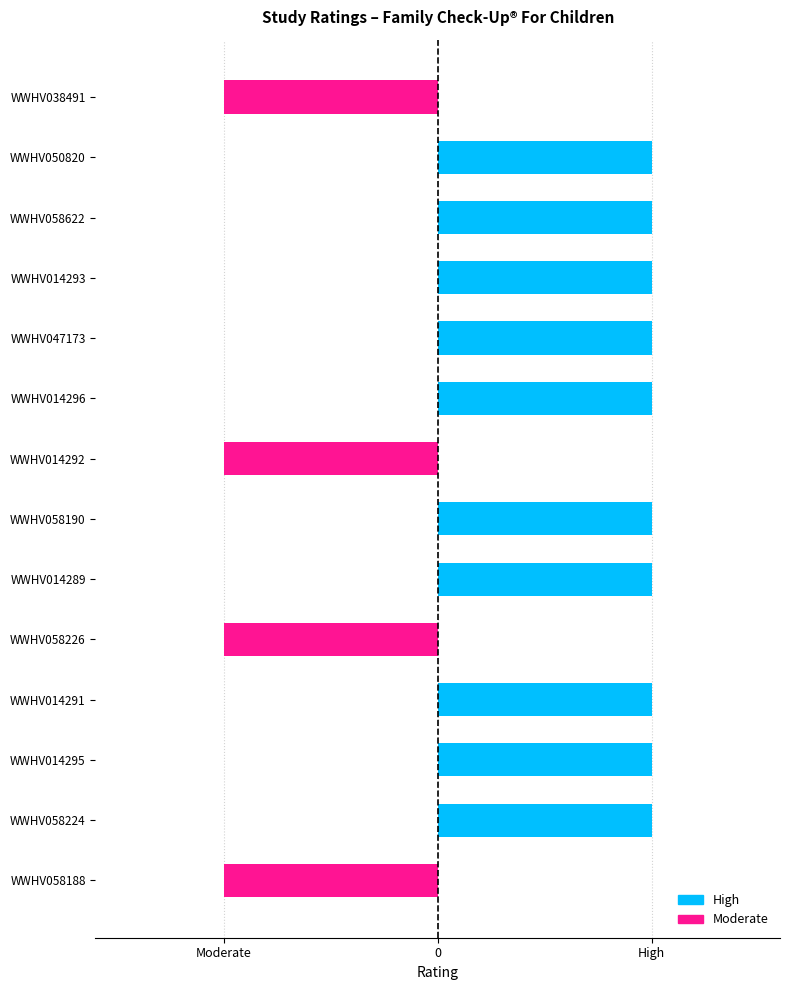

What is the greatest value displayed?

1